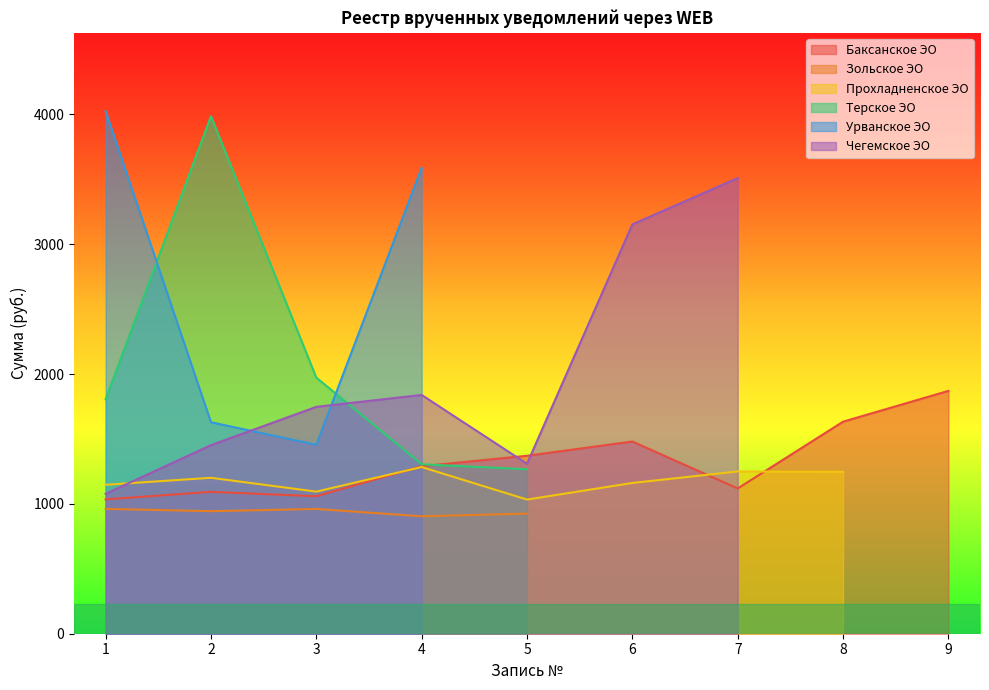

What is the total value across all series at 9?

1870.3